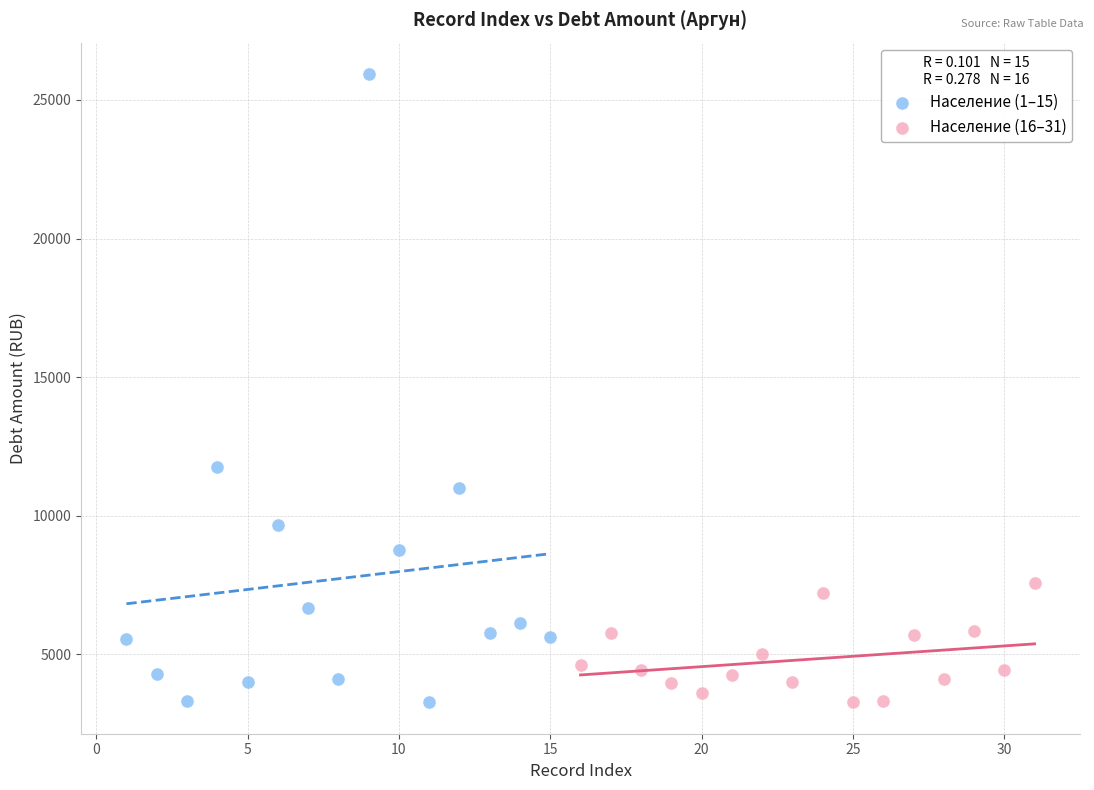

Which series has the widest spread of Y values?

Население (1–15)